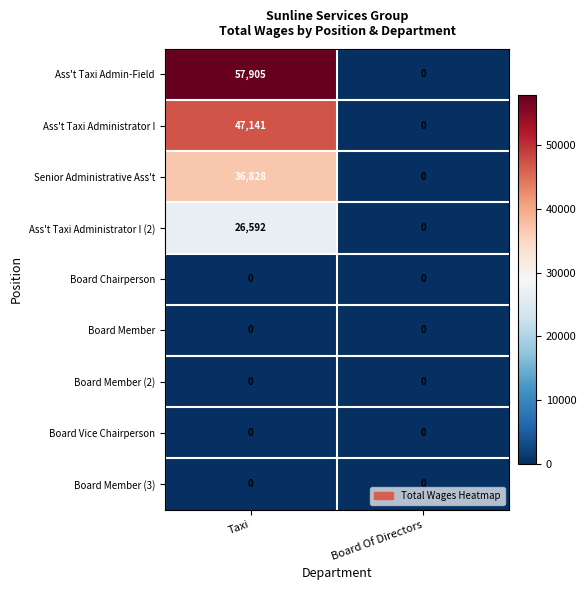

What is the average value of the Ass't Taxi Administrator I (2) series?

13296